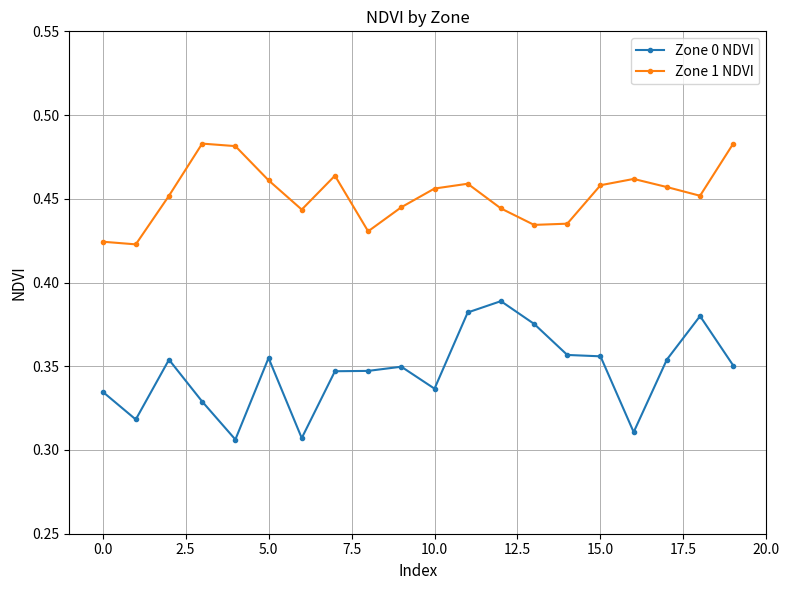

Rank the series by their average value, from lowest to highest.

Zone 0 NDVI, Zone 1 NDVI